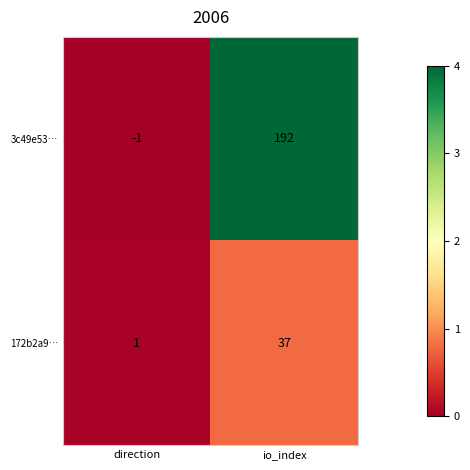

Which category has the highest value across all series?

io_index